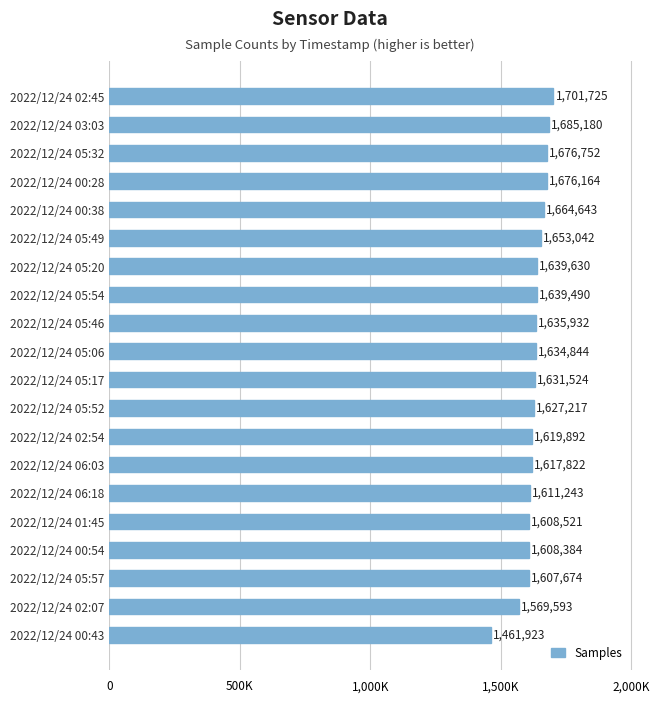

Are the bars horizontal?

Yes